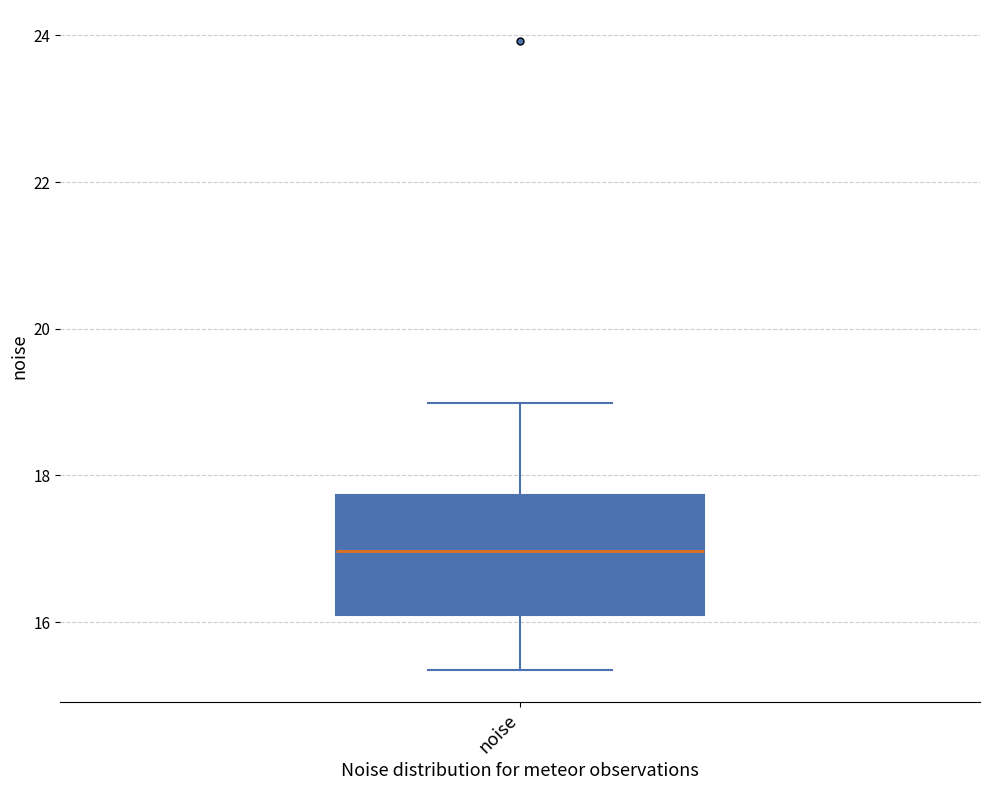

Where does the upper whisker of the box for noise end on the y-axis? The values are not printed on the chart, so give them approximately, as read against the axis.

19.0